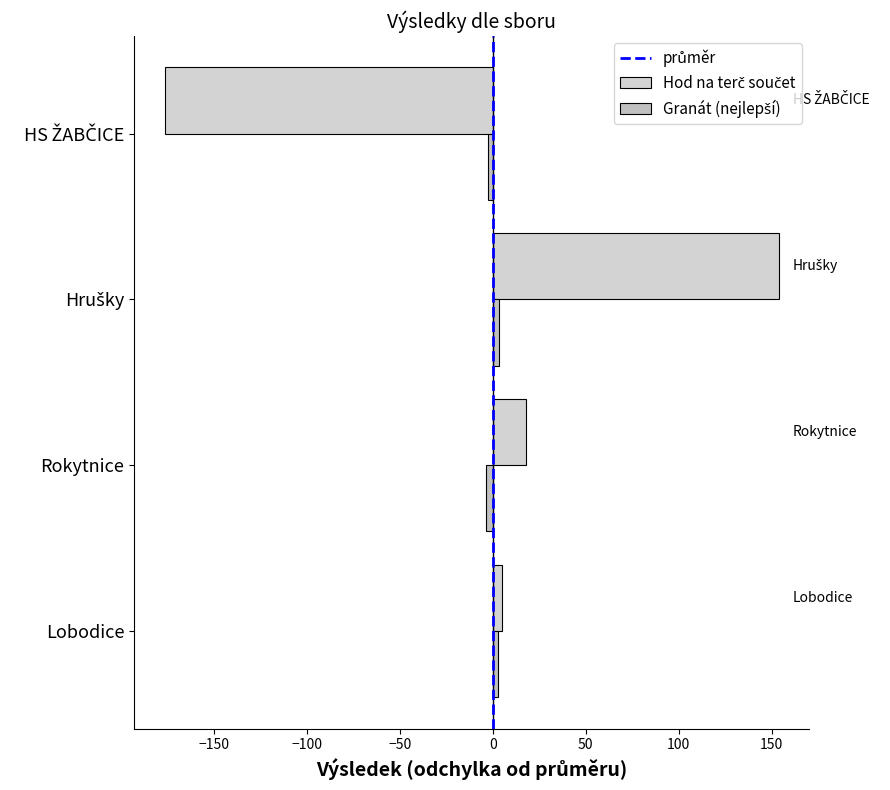

Count the number of categories in the chart.

4